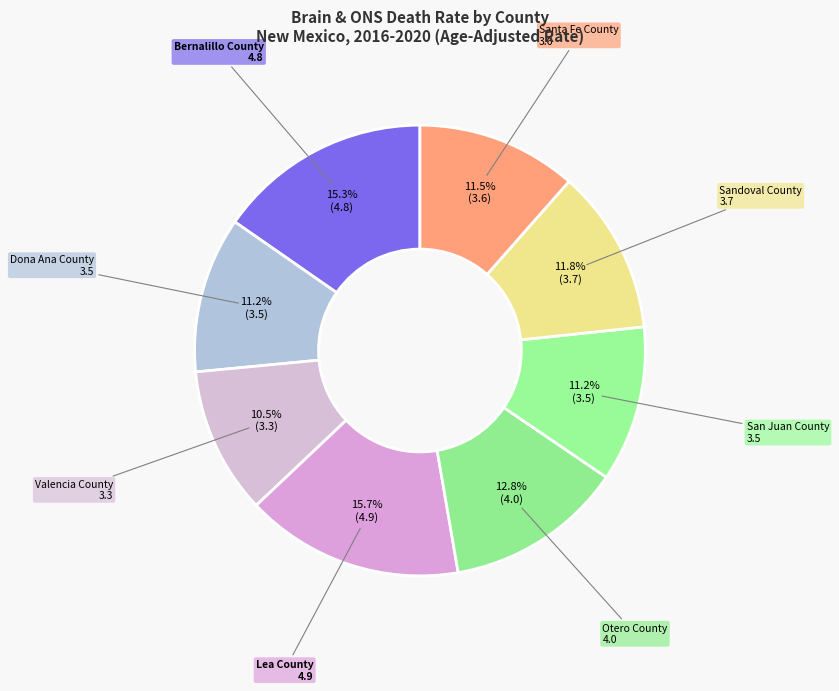

To the nearest percent, what portion does Lea County represent?

16%